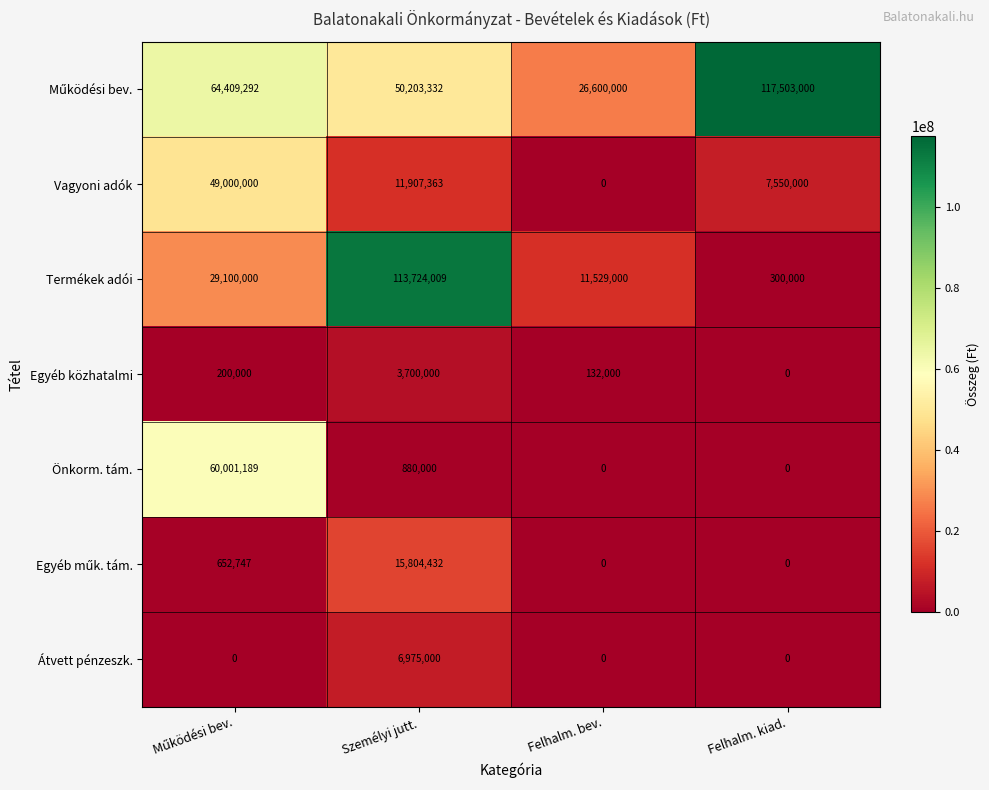

What is the total value across all series at Felhalm. bev.?

38261000